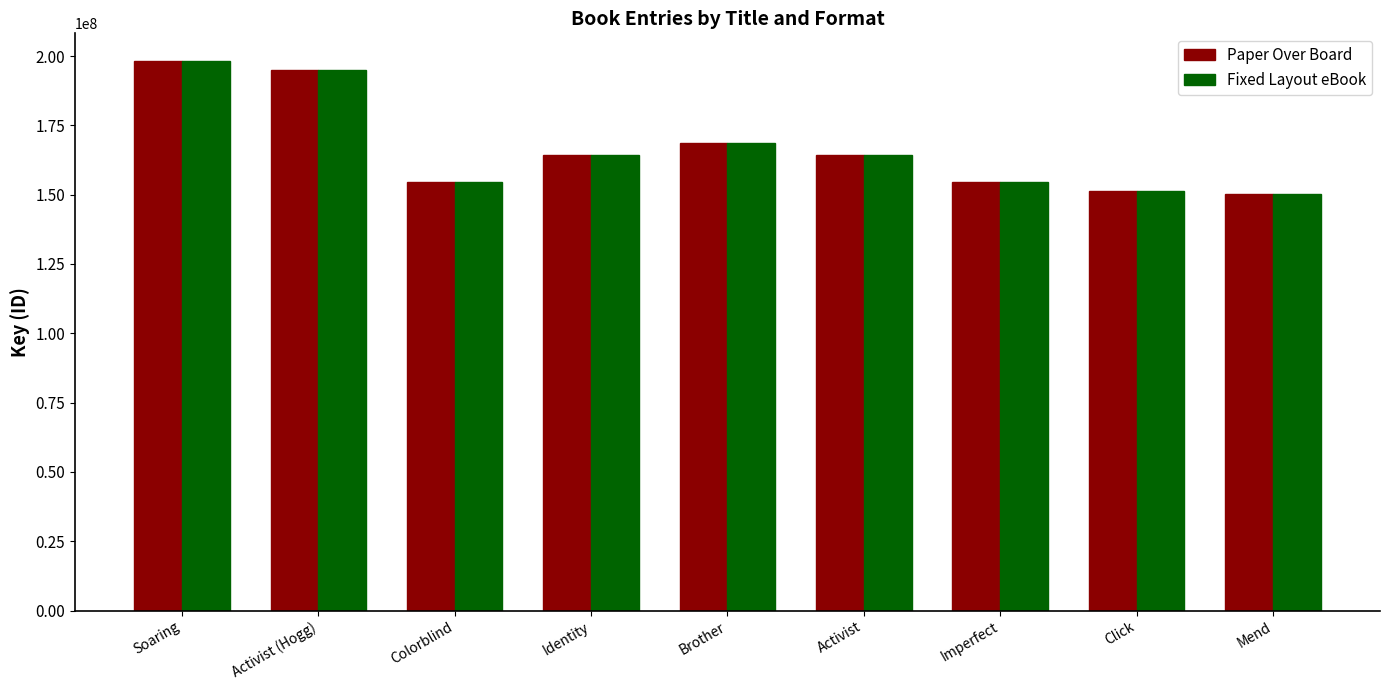

True or false: Fixed Layout eBook has a value of 154510793 at Colorblind.

True